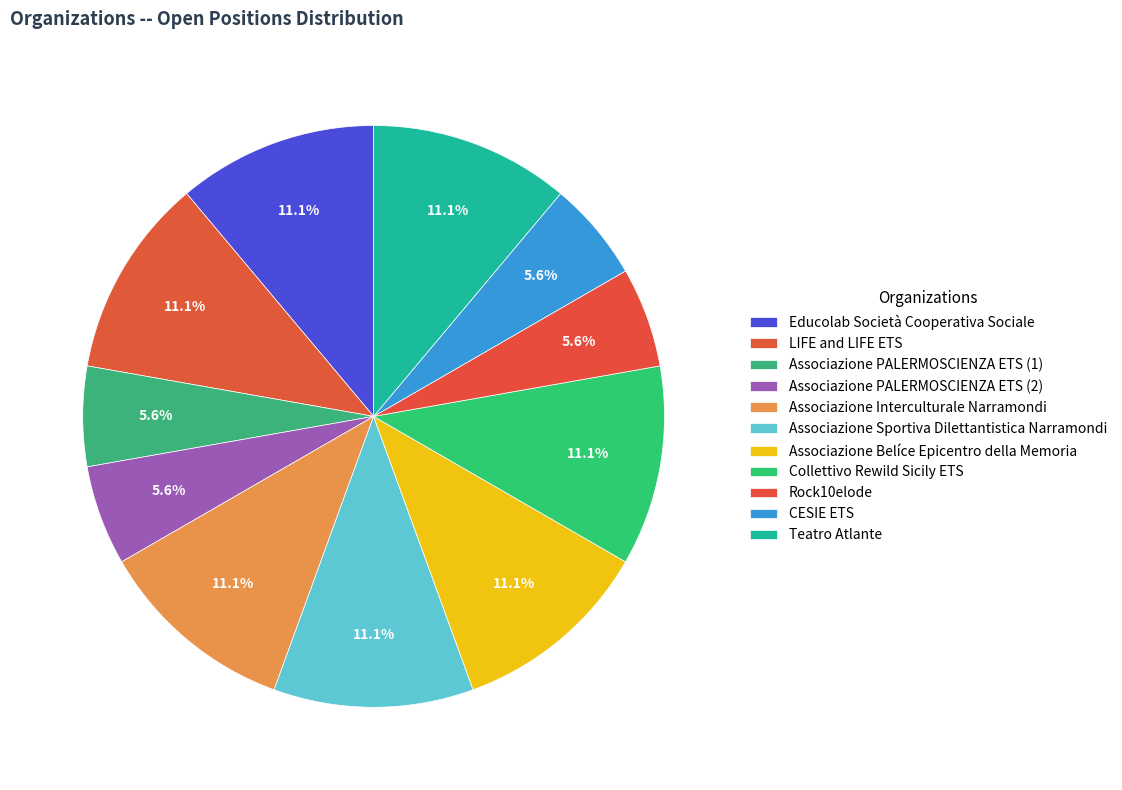

How many slices are in this pie chart?

11